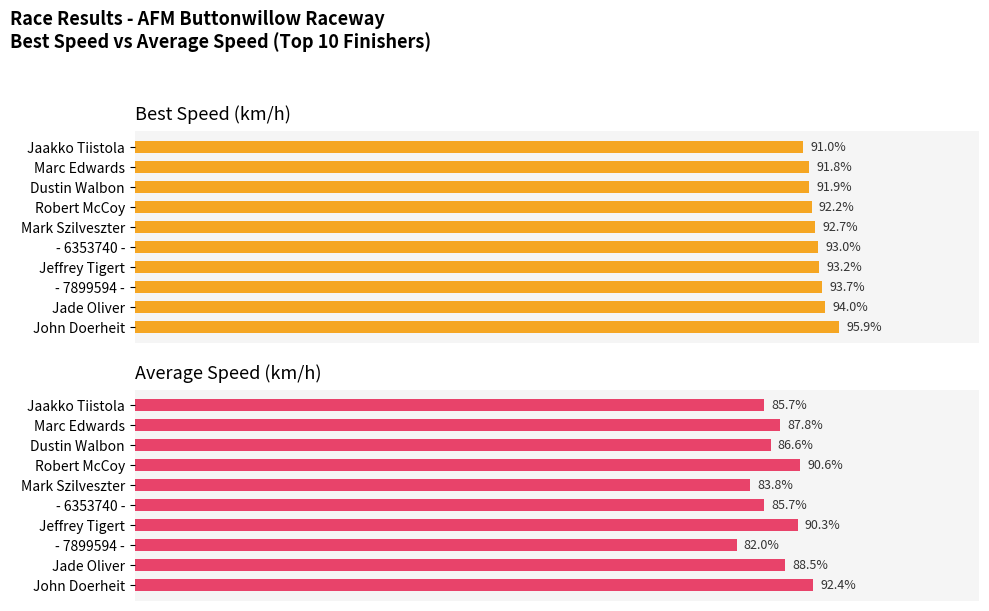

Rank the series by their average value, from lowest to highest.

Average Speed (km/h), Best Speed (km/h)